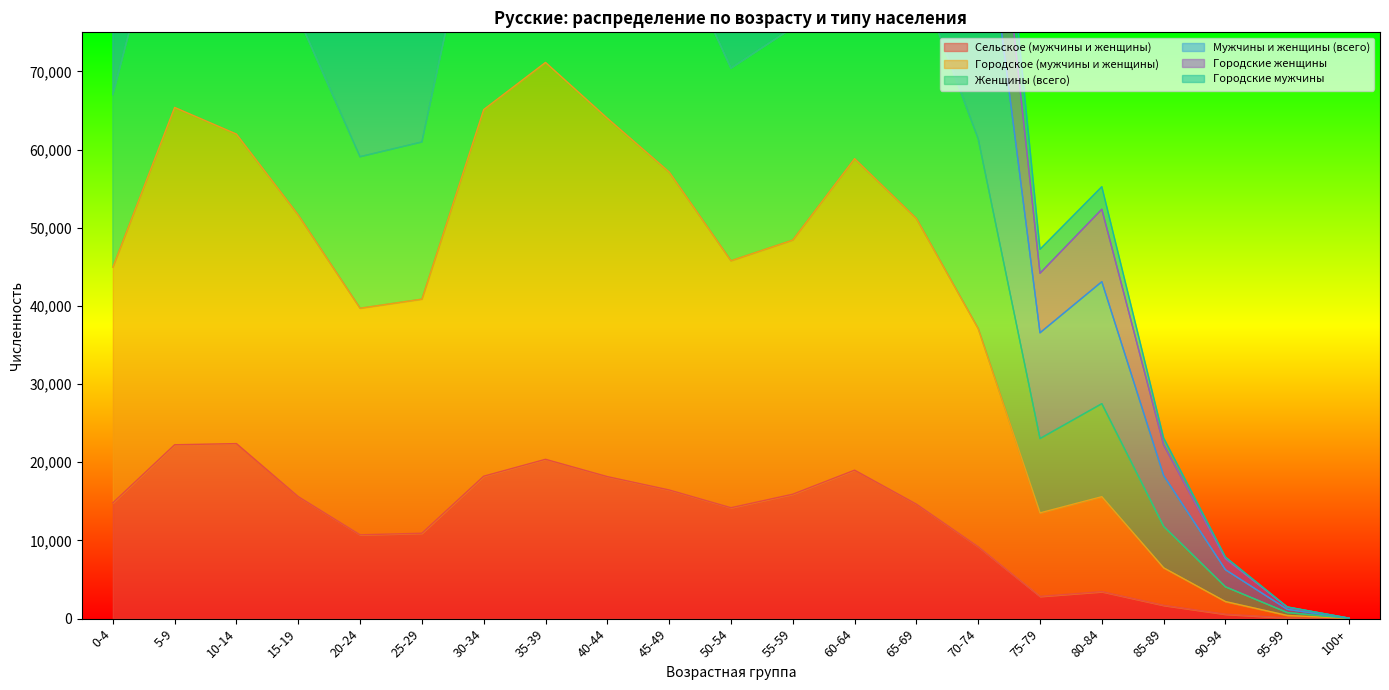

Where is Городские женщины nearest to the value 102466?

20-24